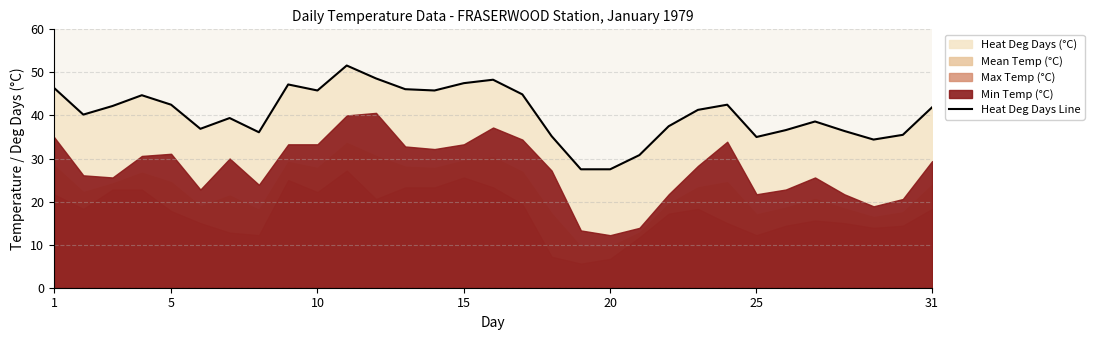

At which label does the data first exceed 41?

1